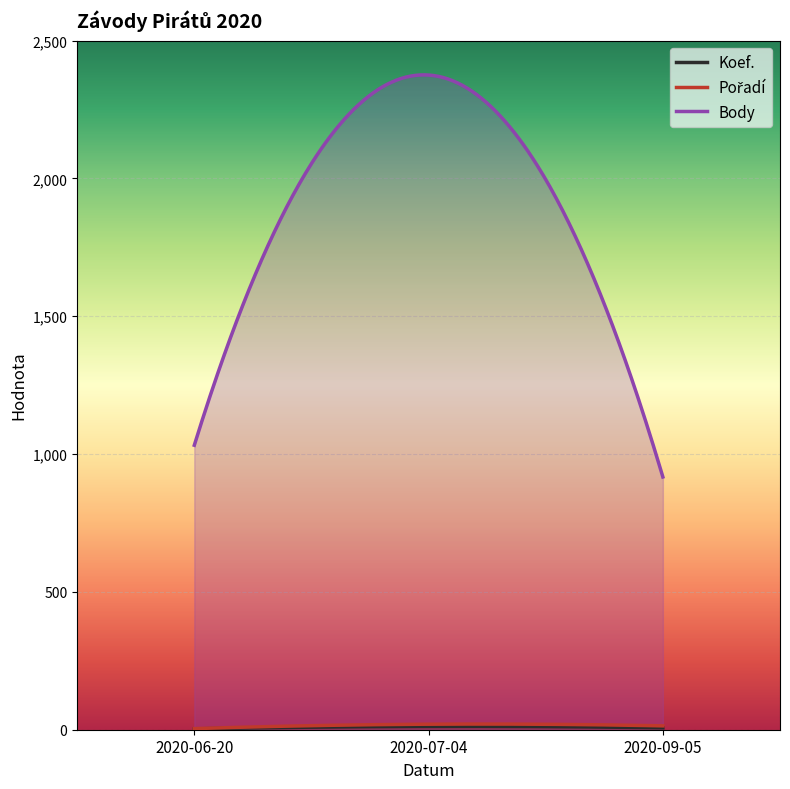

Which series has the widest spread of values?

Body